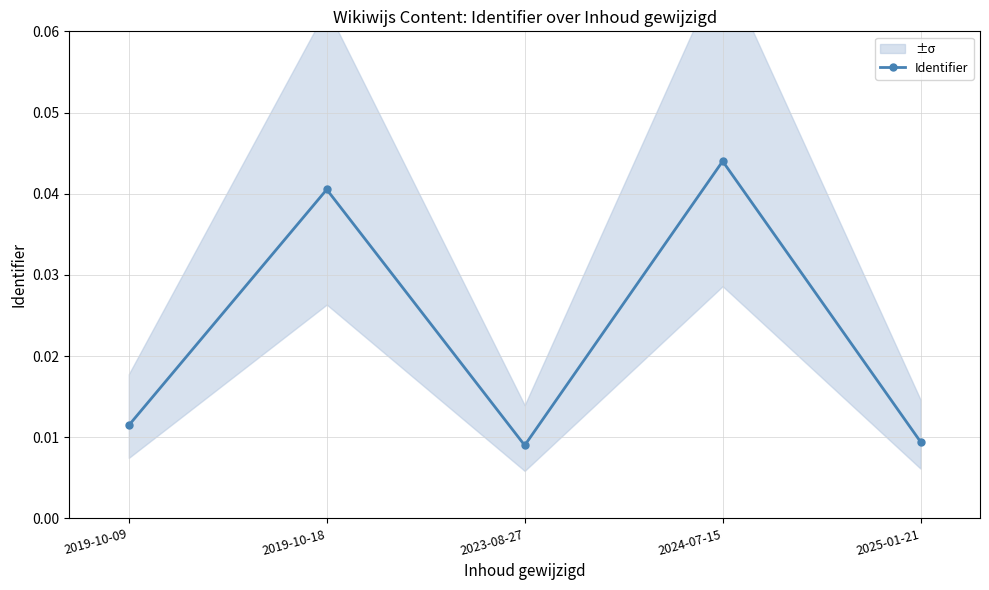

How many interior local valleys does the Identifier series have?

1